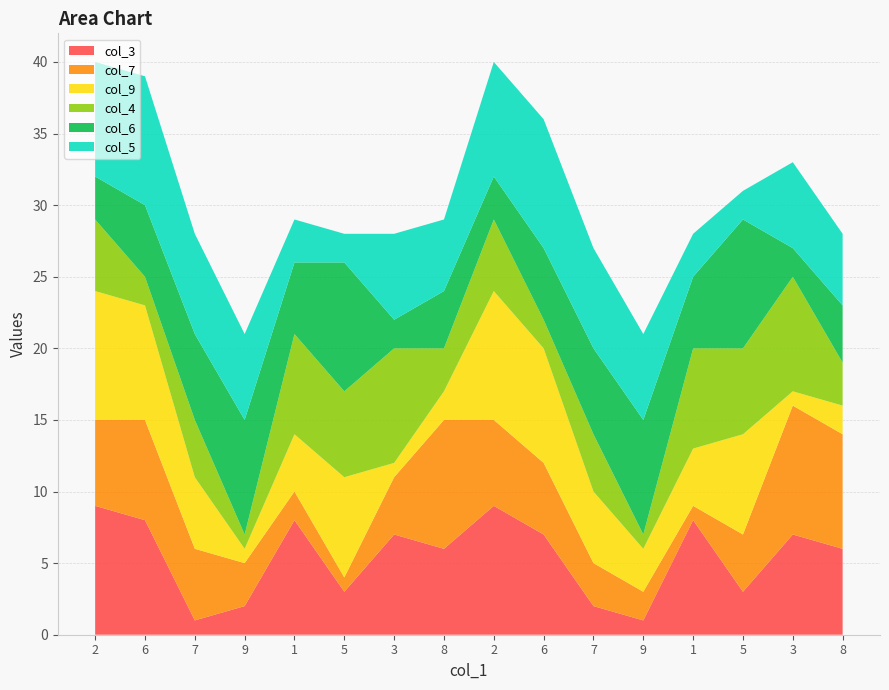

Reading left to right, list all the values displayed in this chart.

col_3: 9	8	1	2	8	3	7	6	9	7	2	1	8	3	7	6
col_7: 6	7	5	3	2	1	4	9	6	5	3	2	1	4	9	8
col_9: 9	8	5	1	4	7	1	2	9	8	5	3	4	7	1	2
col_4: 5	2	4	1	7	6	8	3	5	2	4	1	7	6	8	3
col_6: 3	5	6	8	5	9	2	4	3	5	6	8	5	9	2	4
col_5: 8	9	7	6	3	2	6	5	8	9	7	6	3	2	6	5